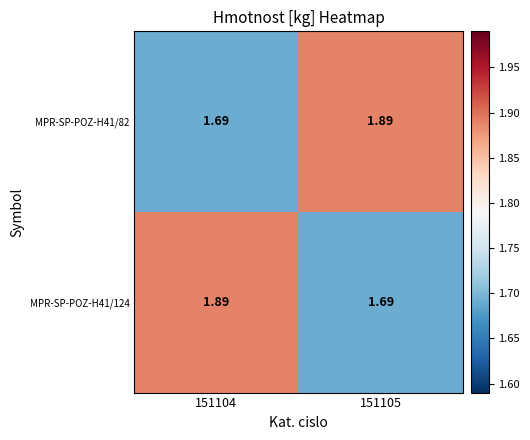

Is the value of MPR-SP-POZ-H41/82 at 151105 greater than the value of MPR-SP-POZ-H41/124 at 151105?

Yes